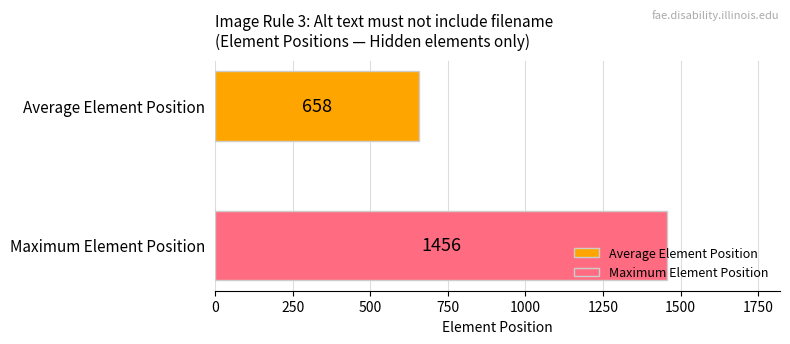

What is the minimum value for Average Element Position?

658